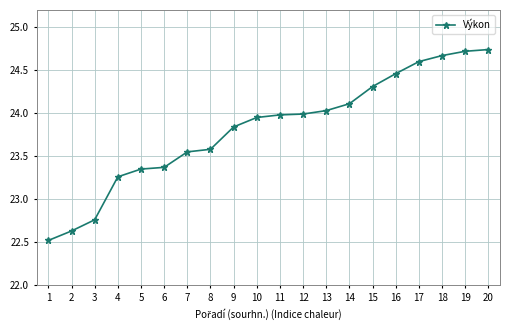

What is the difference between the maximum and minimum values?

2.2